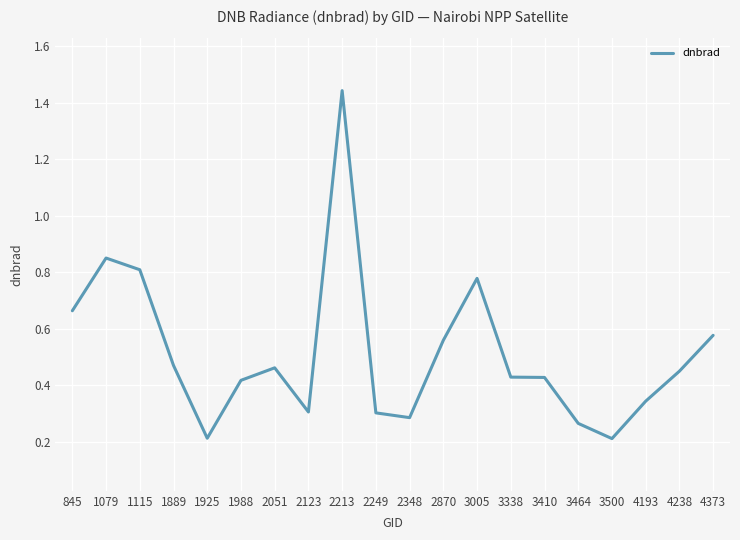

How many categories are shown in the chart?

20